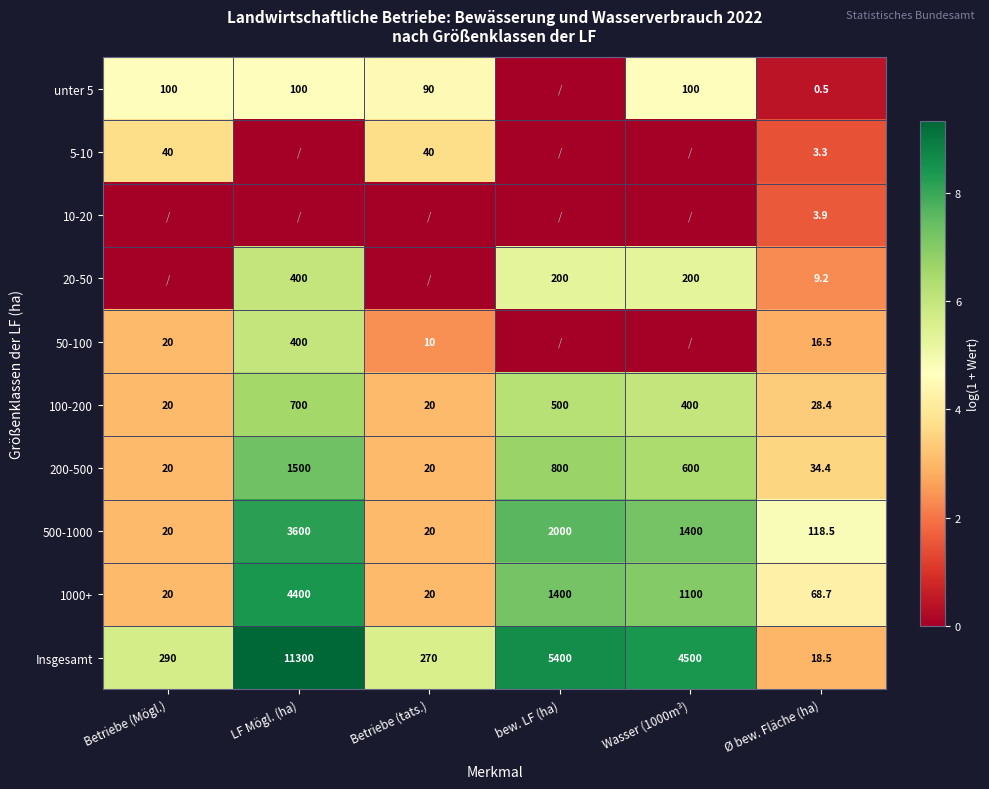

At which label does 200-500 reach its peak?

LF Mögl. (ha)